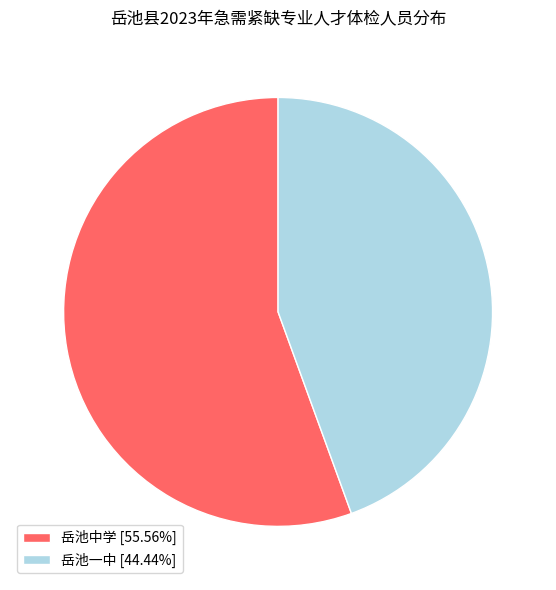

What is the largest slice in the pie chart?

岳池中学